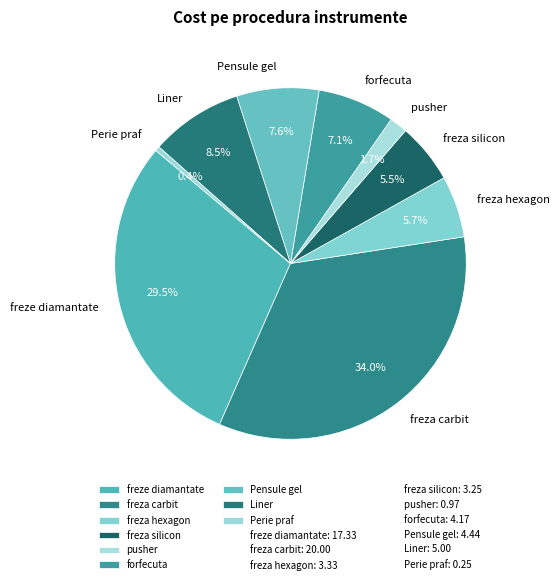

Which category has the smallest portion of the pie?

Perie praf